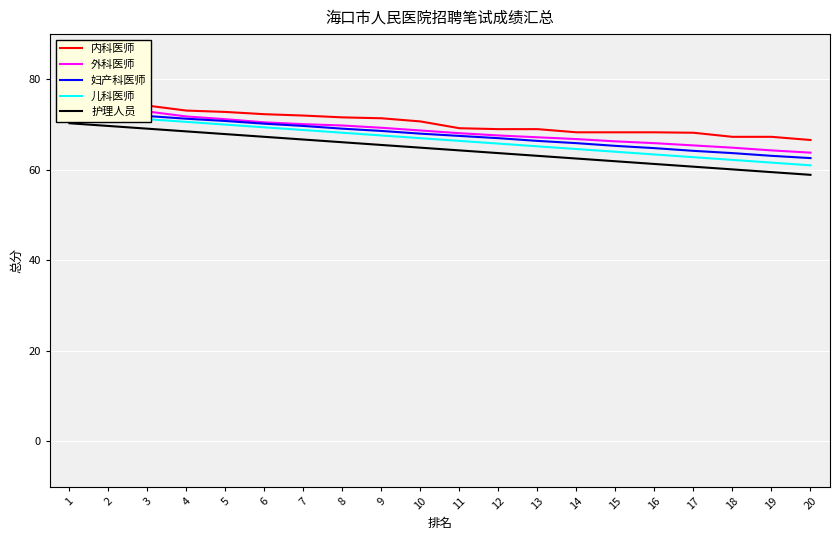

Reading left to right, what are all the values shown in this chart?

内科医师: 1=75.4	2=74.3	3=74.2	4=73.1	5=72.8	6=72.3	7=72.0	8=71.6	9=71.4	10=70.7	11=69.2	12=69.0	13=69.0	14=68.3	15=68.3	16=68.3	17=68.2	18=67.3	19=67.3	20=66.6
外科医师: 1=74.1	2=73.5	3=72.9	4=71.8	5=71.2	6=70.5	7=70.1	8=69.8	9=69.3	10=68.7	11=68.1	12=67.6	13=67.2	14=66.8	15=66.3	16=65.9	17=65.4	18=64.9	19=64.3	20=63.8
妇产科医师: 1=73.2	2=72.6	3=71.9	4=71.3	5=70.8	6=70.2	7=69.7	8=69.1	9=68.6	10=68.0	11=67.5	12=67.0	13=66.4	14=65.9	15=65.3	16=64.8	17=64.2	18=63.7	19=63.1	20=62.6
儿科医师: 1=72.5	2=71.8	3=71.2	4=70.6	5=70.0	6=69.4	7=68.8	8=68.2	9=67.6	10=67.0	11=66.4	12=65.8	13=65.2	14=64.6	15=64.0	16=63.4	17=62.8	18=62.2	19=61.6	20=61.0
护理人员: 1=70.3	2=69.7	3=69.1	4=68.5	5=67.9	6=67.3	7=66.7	8=66.1	9=65.5	10=64.9	11=64.3	12=63.7	13=63.1	14=62.5	15=61.9	16=61.3	17=60.7	18=60.1	19=59.5	20=58.9